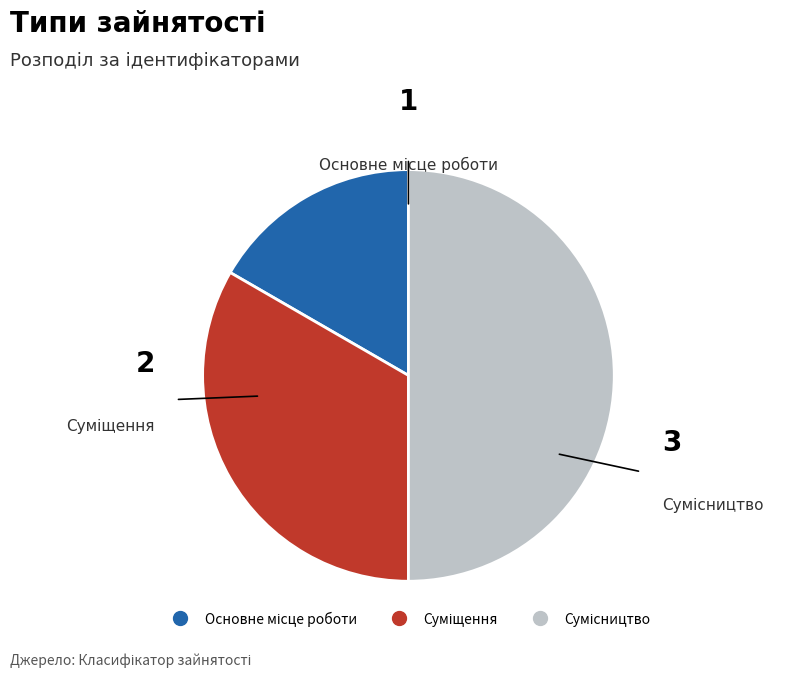

How many slices are in this pie chart?

3